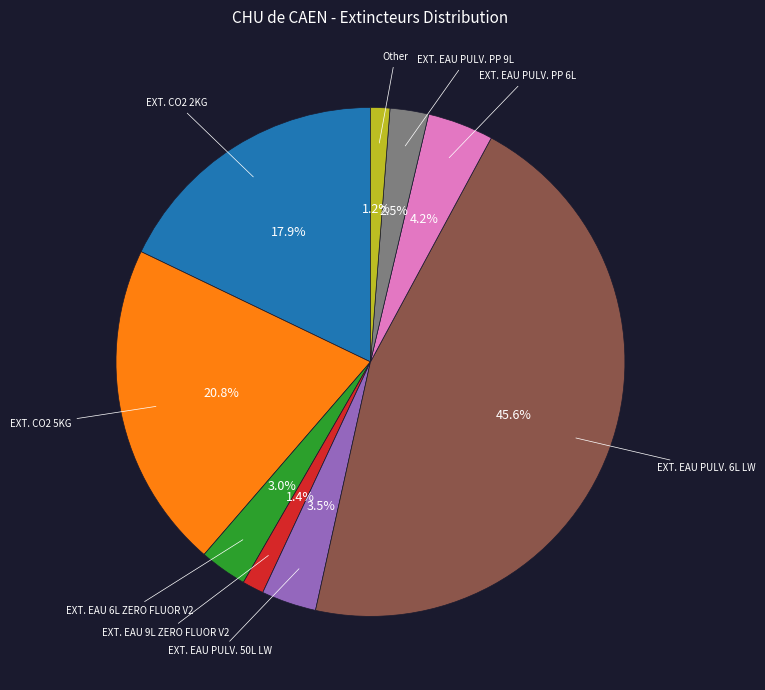

How many segments does this pie chart have?

9